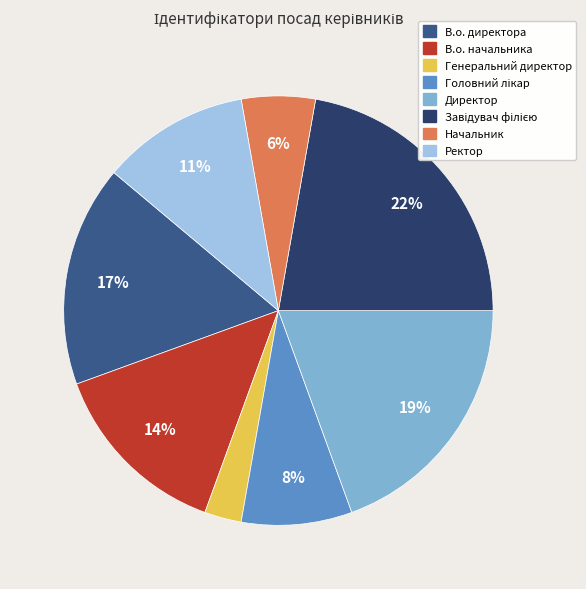

What percentage is the Ректор slice, to the nearest percent?

11%